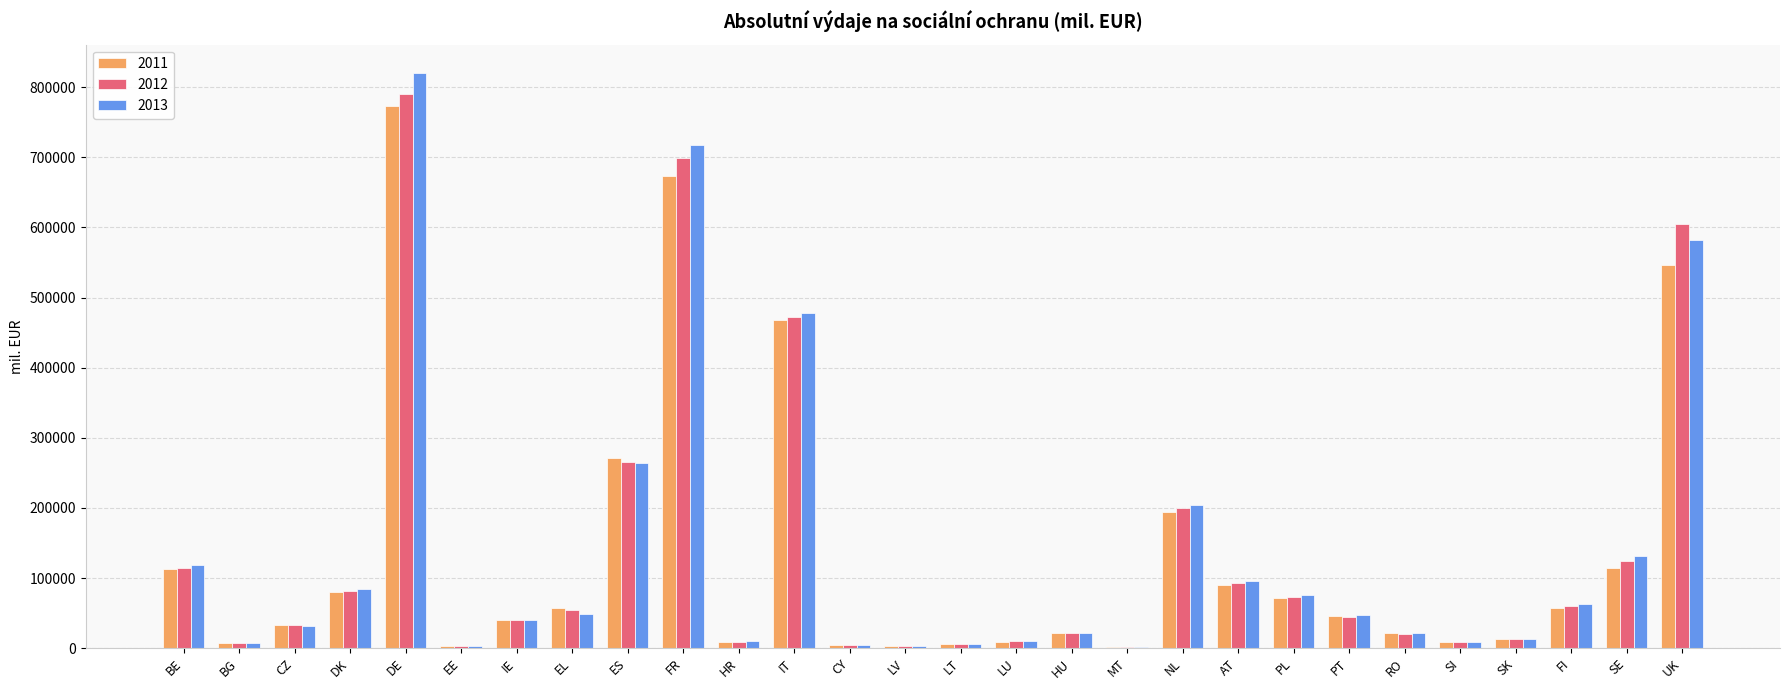

Is it true that 2013 equals 411556.2 at DE?

False